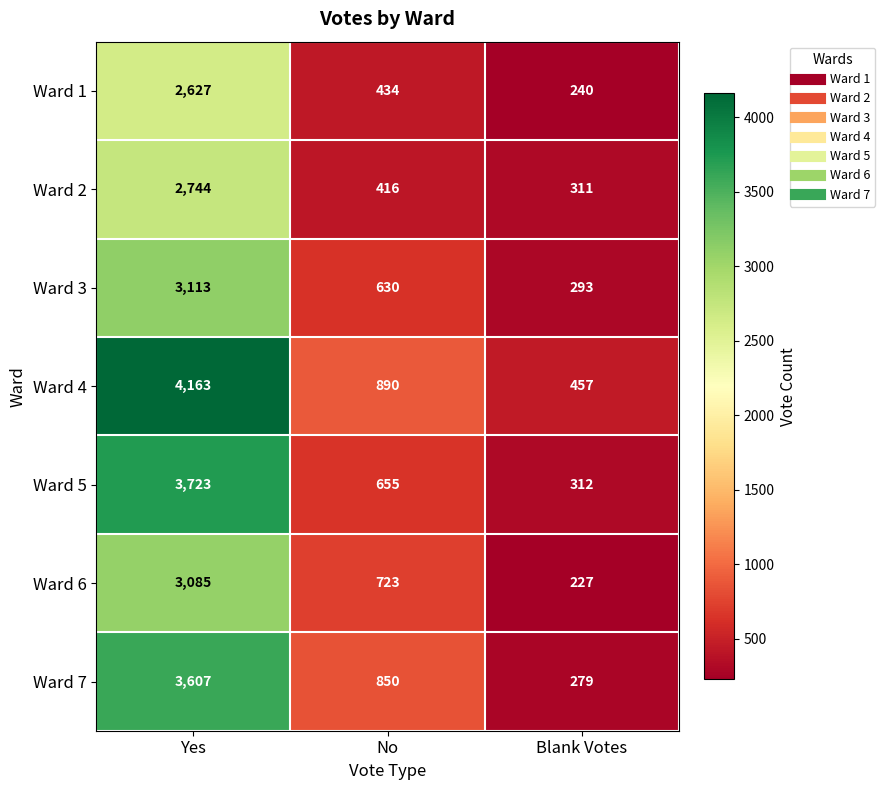

How many distinct data groups are displayed?

7